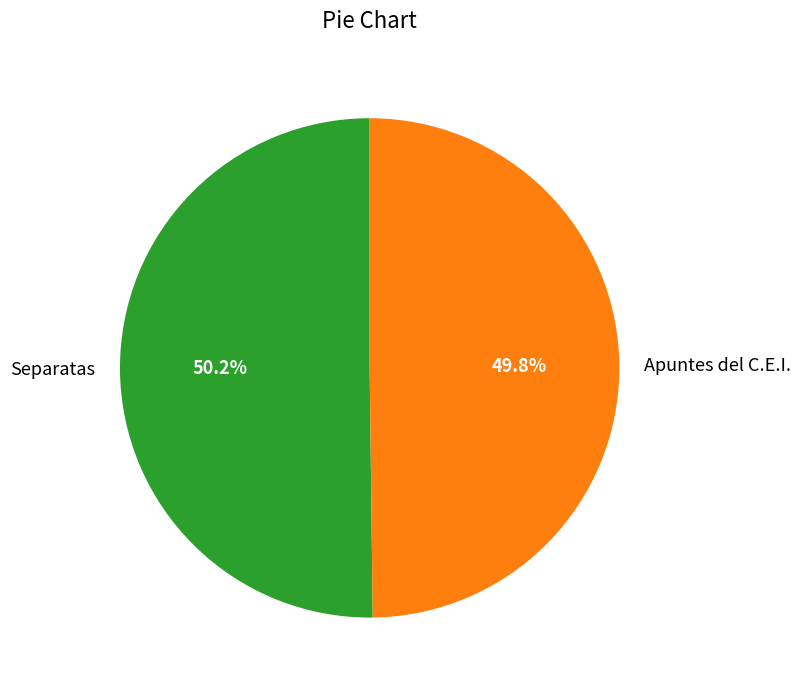

How much of the chart is everything except Apuntes del C.E.I.?

50.2%